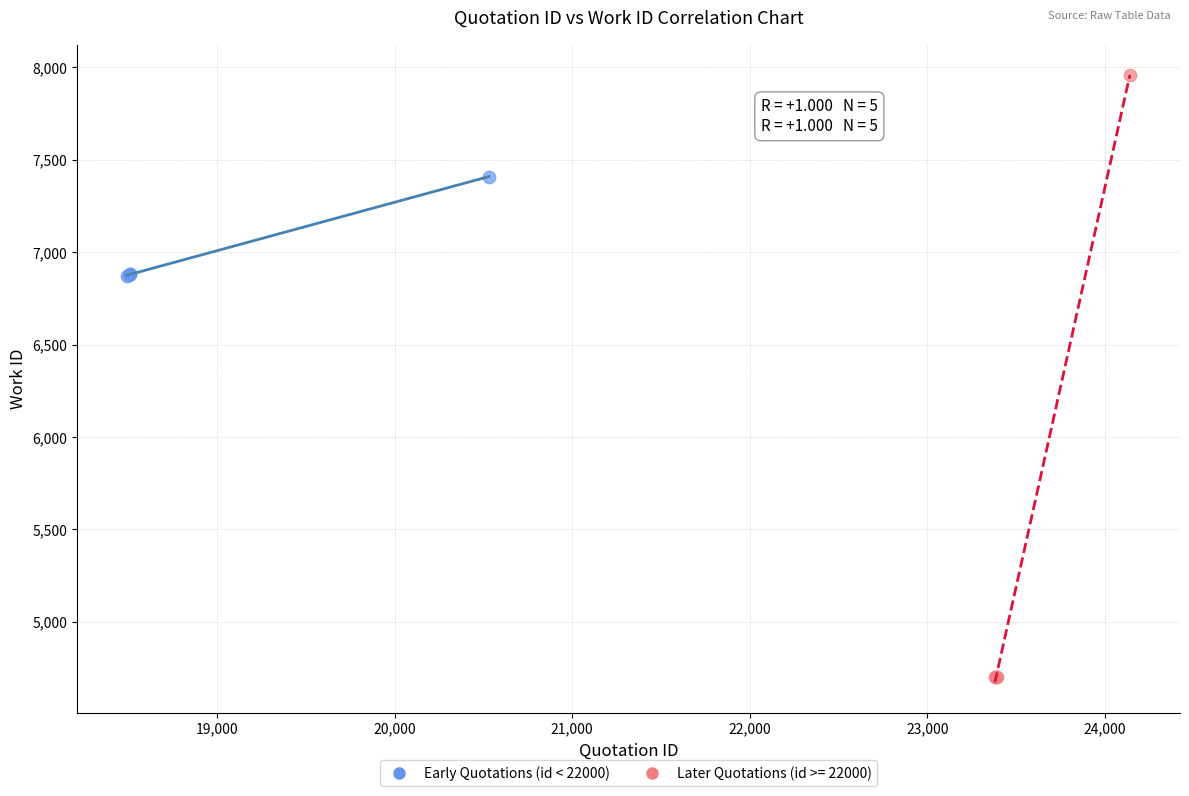

Which series contains the lowest Y value?

Later Quotations (id >= 22000)